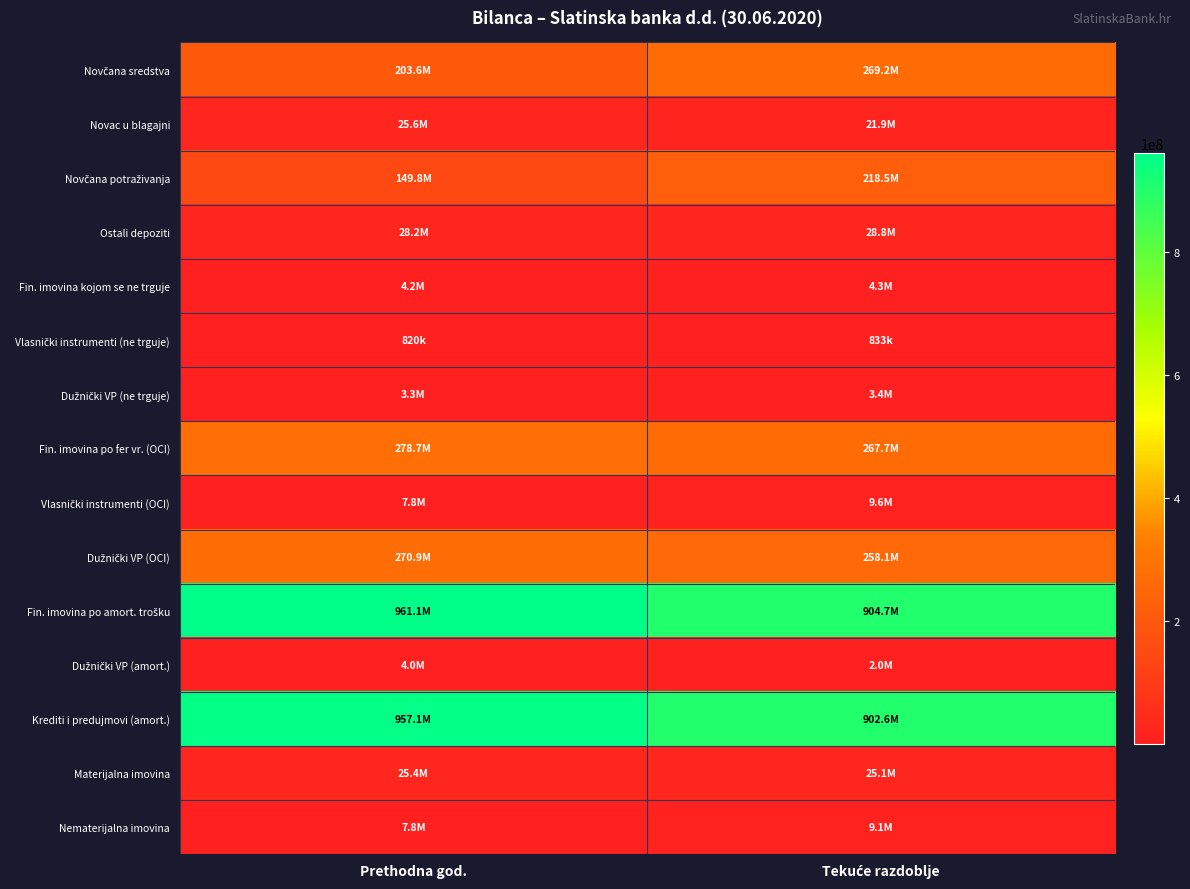

Which label corresponds to the largest value in the chart?

Prethodna god.